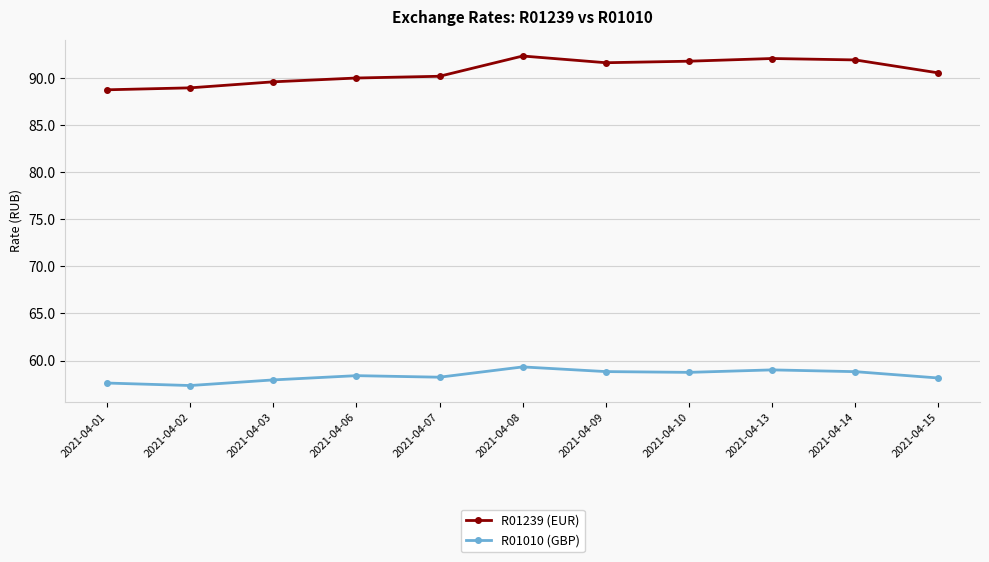

What is the minimum value for R01010 (GBP)?

57.3